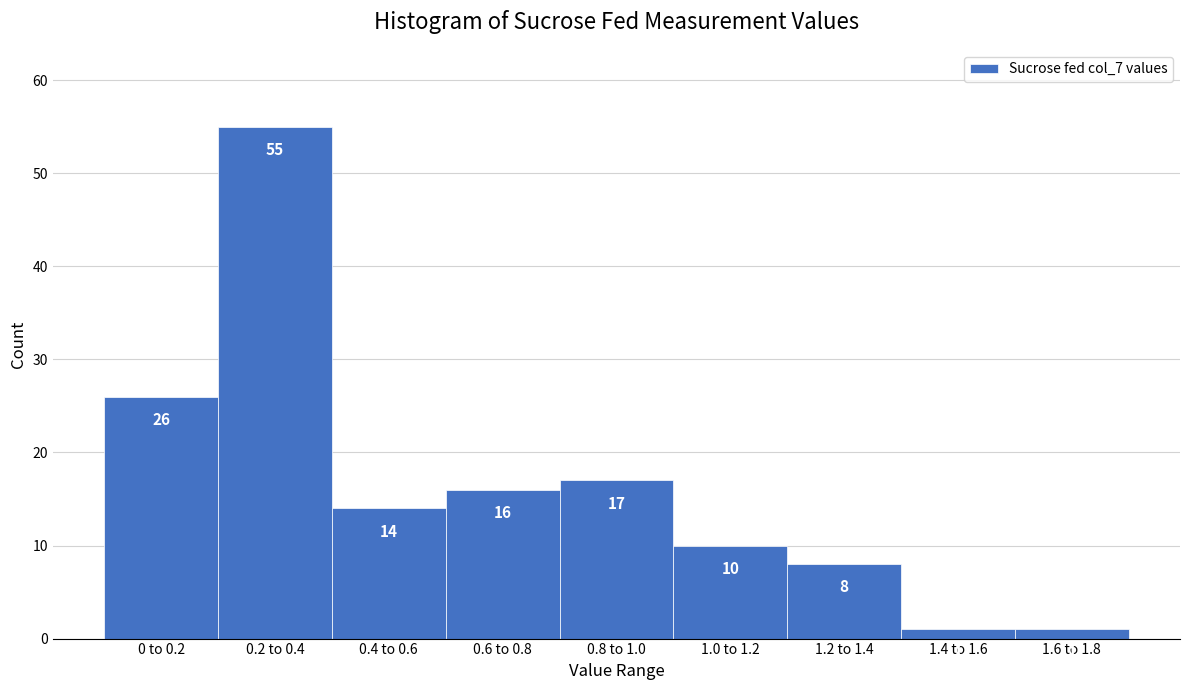

Reading left to right, list all the values displayed in this chart.

0 to 0.2=26	0.2 to 0.4=55	0.4 to 0.6=14	0.6 to 0.8=16	0.8 to 1.0=17	1.0 to 1.2=10	1.2 to 1.4=8	1.4 to 1.6=1	1.6 to 1.8=1